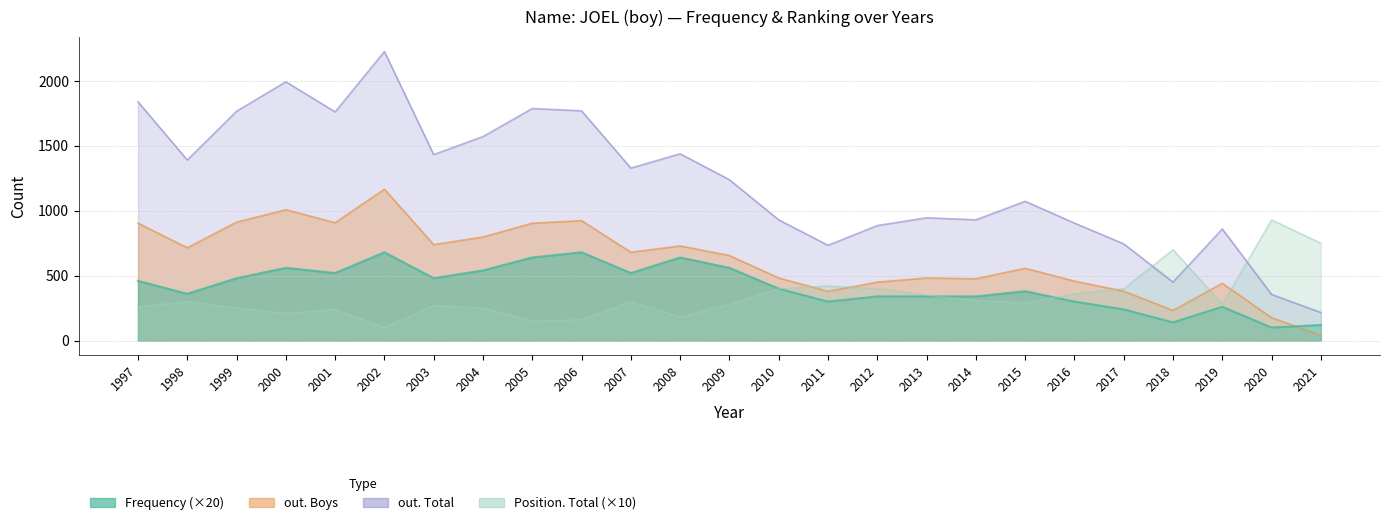

Reading left to right, extract all data points from this chart.

out. Total: 1997=1840	1998=1391	1999=1767	2000=1994	2001=1762	2002=2227	2003=1433	2004=1572	2005=1788	2006=1770	2007=1329	2008=1439	2009=1239	2010=930	2011=734	2012=886	2013=946	2014=930	2015=1073	2016=905	2017=745	2018=450	2019=860	2020=355	2021=216
out. Boys: 1997=905	1998=715	1999=912	2000=1008	2001=908	2002=1166	2003=739	2004=798	2005=904	2006=924	2007=680	2008=729	2009=655	2010=482	2011=379	2012=450	2013=482	2014=476	2015=557	2016=458	2017=380	2018=232	2019=441	2020=176	2021=40
Frequency: 1997=460	1998=360	1999=480	2000=560	2001=520	2002=680	2003=480	2004=540	2005=640	2006=680	2007=520	2008=640	2009=560	2010=400	2011=300	2012=340	2013=340	2014=340	2015=380	2016=300	2017=240	2018=140	2019=260	2020=100	2021=120
Position. Total: 1997=260	1998=300	1999=250	2000=210	2001=240	2002=100	2003=270	2004=250	2005=150	2006=160	2007=300	2008=180	2009=280	2010=400	2011=420	2012=400	2013=350	2014=310	2015=290	2016=360	2017=400	2018=700	2019=280	2020=930	2021=750